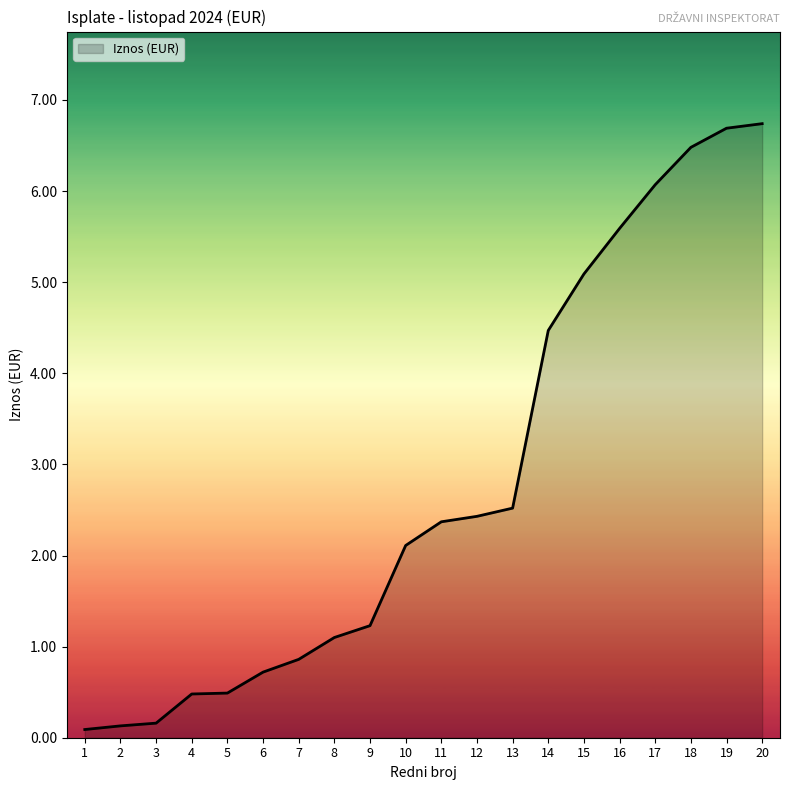

How many lines are shown in the chart?

1